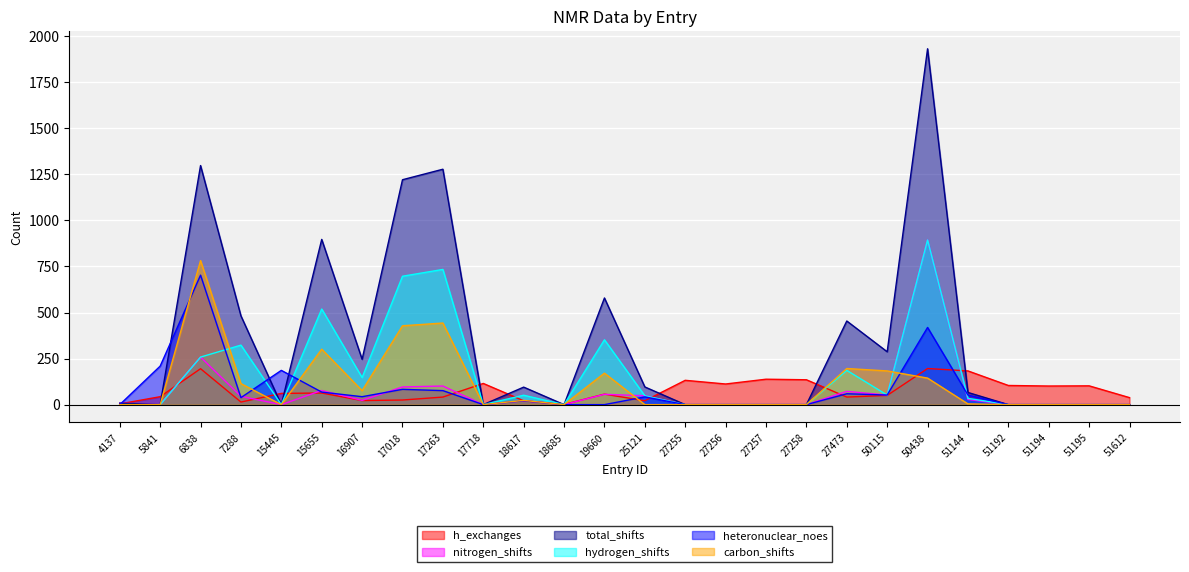

At which category does the chart reach its peak across all series?

50438